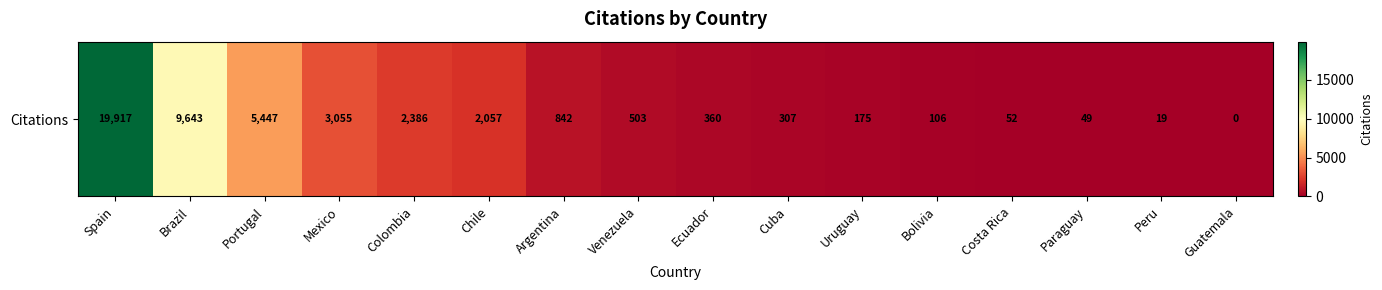

Which label corresponds to the smallest value in the chart?

Guatemala